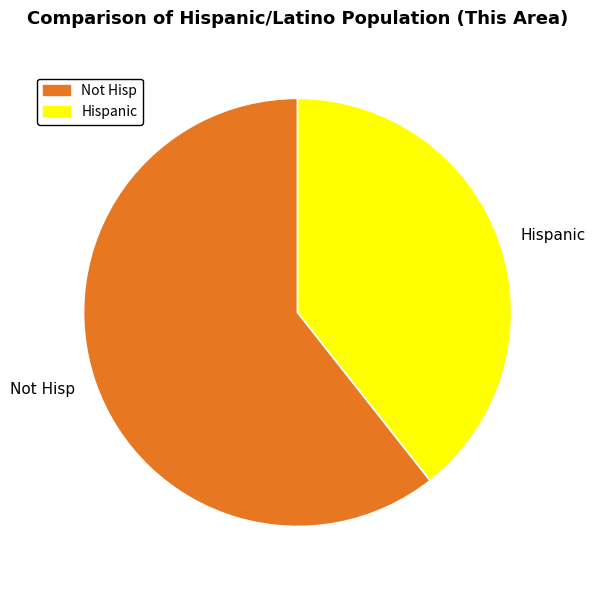

Is it true that Not Hisp is 61% of the pie?

True